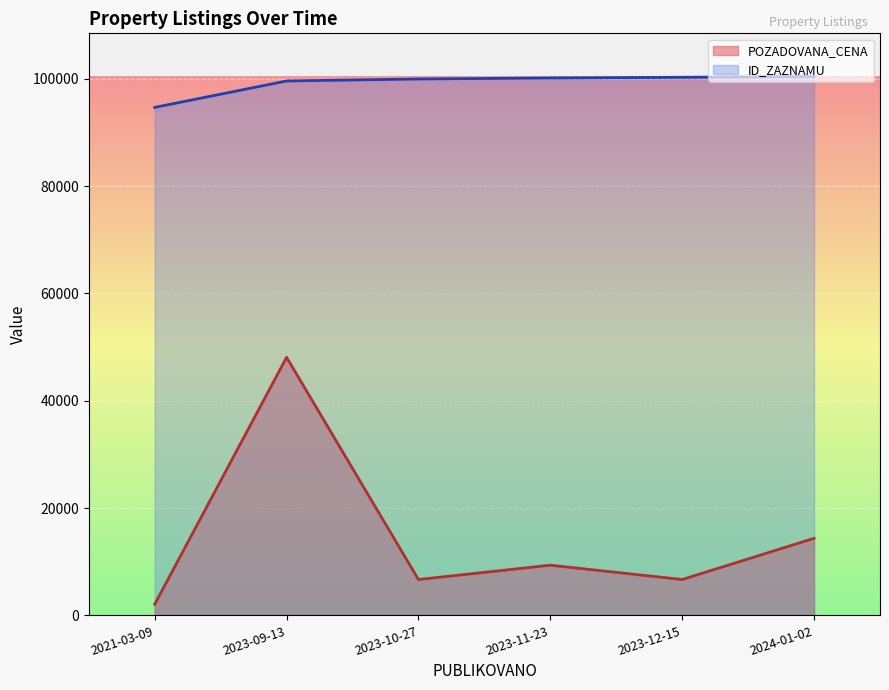

Where is the first local minimum for POZADOVANA_CENA?

2023-10-27